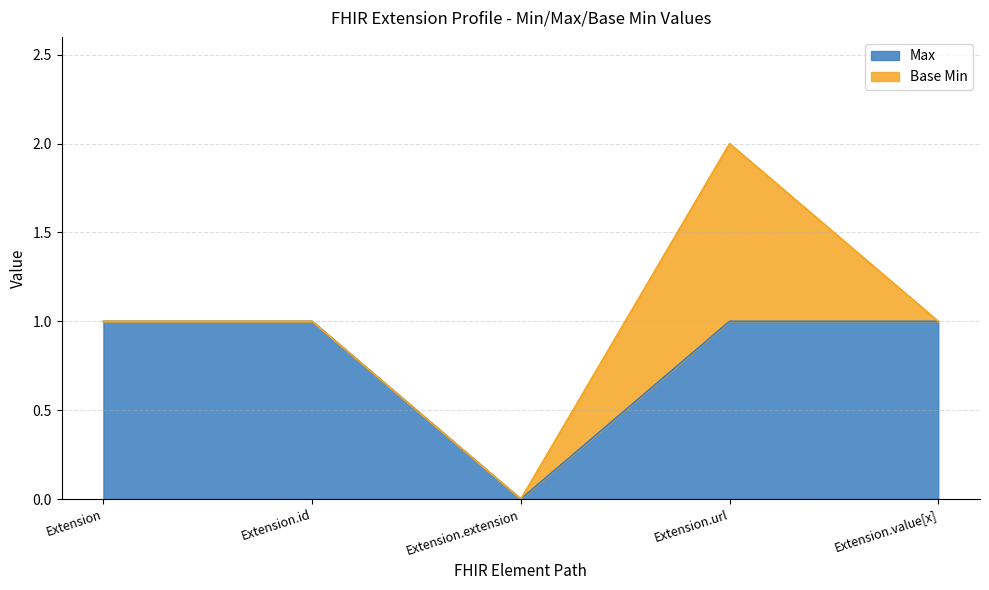

The value at Extension is 2. True or false?

False